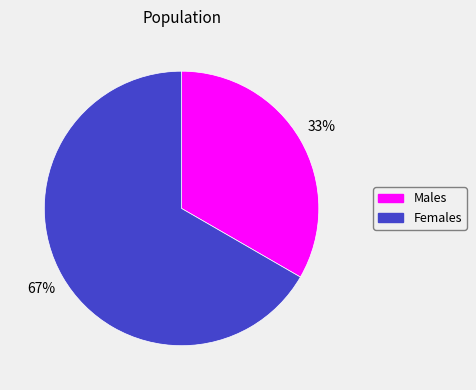

Count the number of slices in the pie.

2